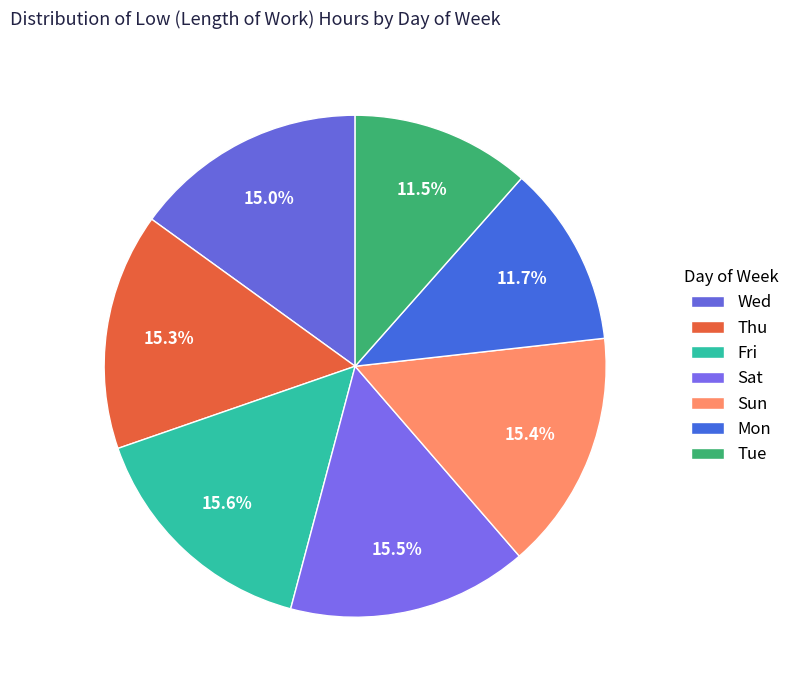

Is there a majority slice in this chart?

No